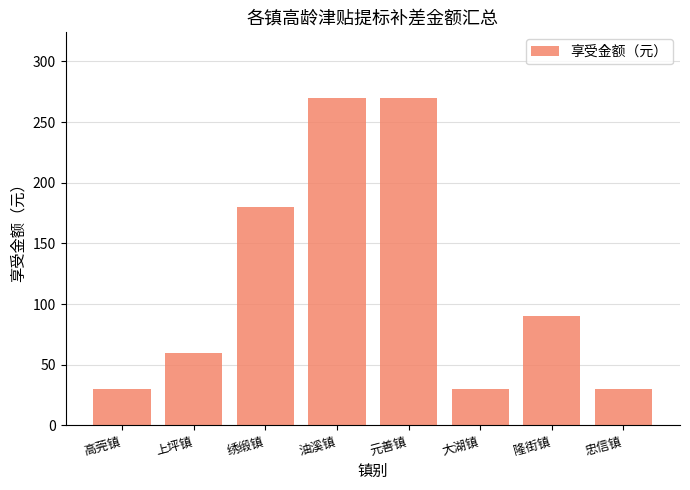

What is the difference between the second highest and minimum values?

240